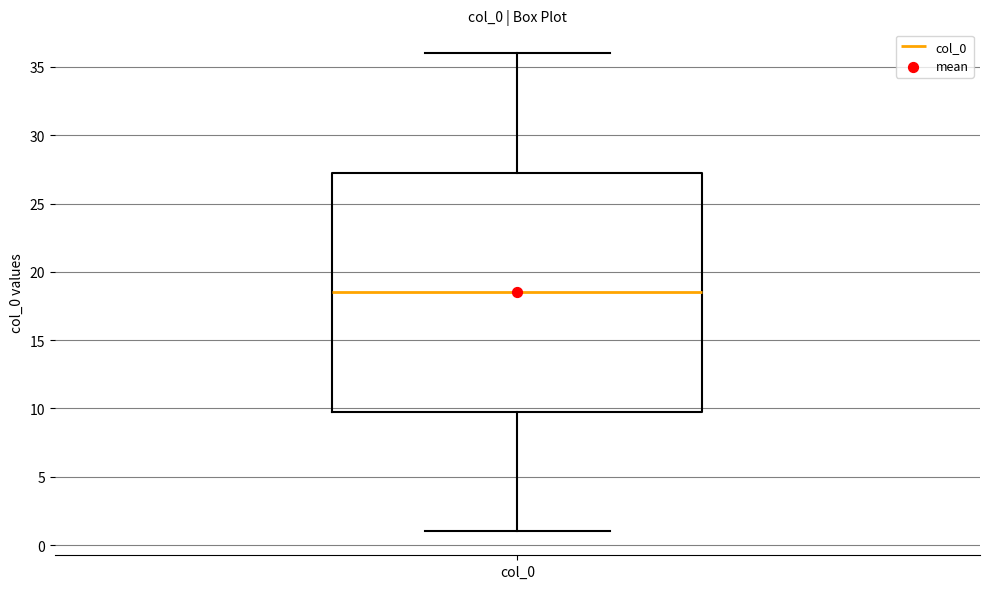

Where does the median line of the box for col_0 sit on the y-axis? The values are not printed on the chart, so give them approximately, as read against the axis.

18.5